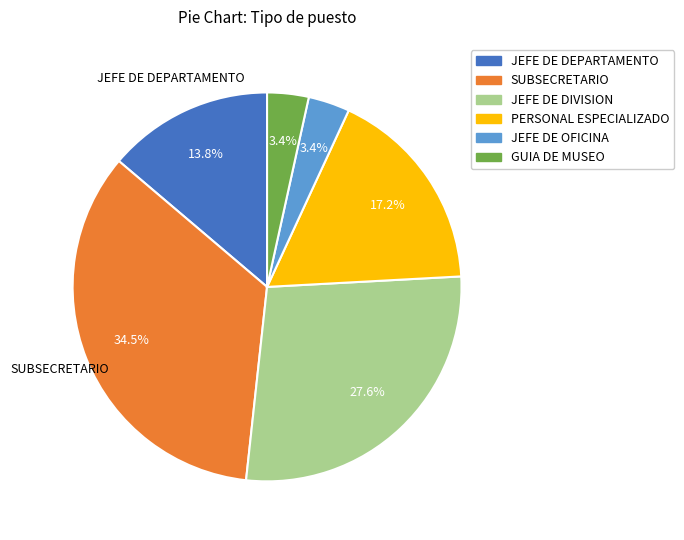

To the nearest percent, what percentage of the pie is PERSONAL ESPECIALIZADO?

17%